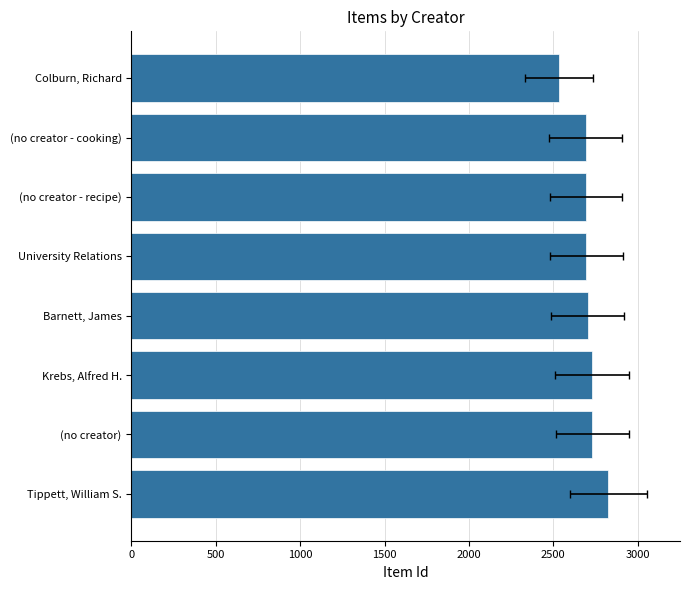

Does the chart contain stacked bars?

No